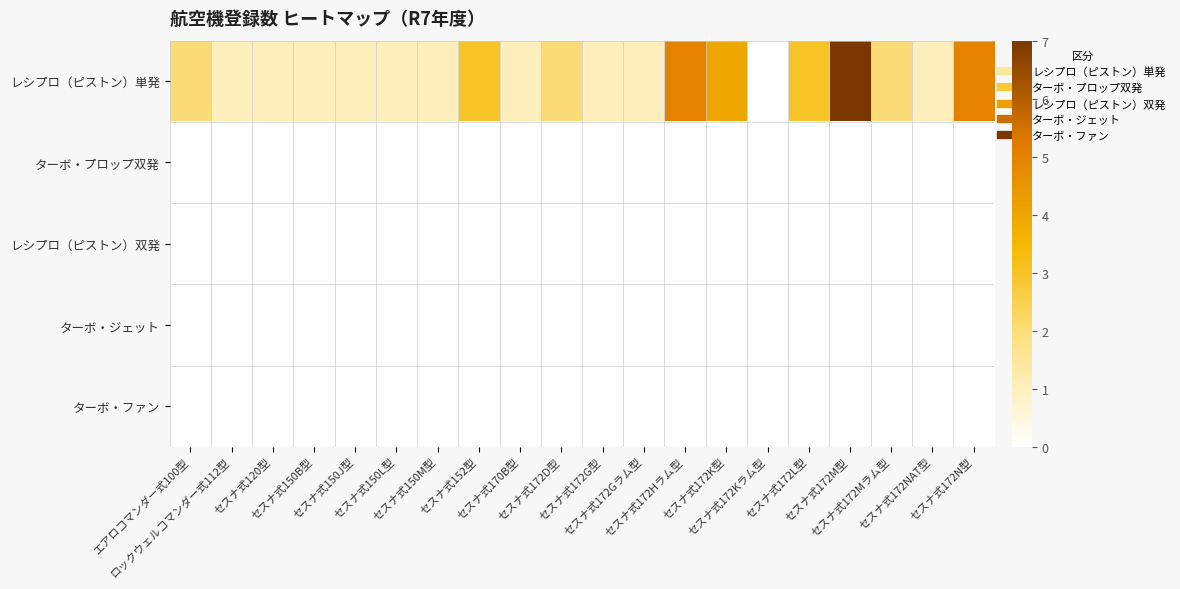

Reading left to right, transcribe all the data shown in this chart.

レシプロ（ピストン）単発: エアロコマンダー式100型=2	ロックウェルコマンダー式112型=1	セスナ式120型=1	セスナ式150B型=1	セスナ式150J型=1	セスナ式150L型=1	セスナ式150M型=1	セスナ式152型=3	セスナ式170B型=1	セスナ式172D型=2	セスナ式172G型=1	セスナ式172Gラム型=1	セスナ式172Hラム型=5	セスナ式172K型=4	セスナ式172Kラム型=0	セスナ式172L型=3	セスナ式172M型=7	セスナ式172Mラム型=2	セスナ式172NAT型=1	セスナ式172N型=5
ターボ・プロップ双発: エアロコマンダー式100型=0	ロックウェルコマンダー式112型=0	セスナ式120型=0	セスナ式150B型=0	セスナ式150J型=0	セスナ式150L型=0	セスナ式150M型=0	セスナ式152型=0	セスナ式170B型=0	セスナ式172D型=0	セスナ式172G型=0	セスナ式172Gラム型=0	セスナ式172Hラム型=0	セスナ式172K型=0	セスナ式172Kラム型=0	セスナ式172L型=0	セスナ式172M型=0	セスナ式172Mラム型=0	セスナ式172NAT型=0	セスナ式172N型=0
レシプロ（ピストン）双発: エアロコマンダー式100型=0	ロックウェルコマンダー式112型=0	セスナ式120型=0	セスナ式150B型=0	セスナ式150J型=0	セスナ式150L型=0	セスナ式150M型=0	セスナ式152型=0	セスナ式170B型=0	セスナ式172D型=0	セスナ式172G型=0	セスナ式172Gラム型=0	セスナ式172Hラム型=0	セスナ式172K型=0	セスナ式172Kラム型=0	セスナ式172L型=0	セスナ式172M型=0	セスナ式172Mラム型=0	セスナ式172NAT型=0	セスナ式172N型=0
ターボ・ジェット: エアロコマンダー式100型=0	ロックウェルコマンダー式112型=0	セスナ式120型=0	セスナ式150B型=0	セスナ式150J型=0	セスナ式150L型=0	セスナ式150M型=0	セスナ式152型=0	セスナ式170B型=0	セスナ式172D型=0	セスナ式172G型=0	セスナ式172Gラム型=0	セスナ式172Hラム型=0	セスナ式172K型=0	セスナ式172Kラム型=0	セスナ式172L型=0	セスナ式172M型=0	セスナ式172Mラム型=0	セスナ式172NAT型=0	セスナ式172N型=0
ターボ・ファン: エアロコマンダー式100型=0	ロックウェルコマンダー式112型=0	セスナ式120型=0	セスナ式150B型=0	セスナ式150J型=0	セスナ式150L型=0	セスナ式150M型=0	セスナ式152型=0	セスナ式170B型=0	セスナ式172D型=0	セスナ式172G型=0	セスナ式172Gラム型=0	セスナ式172Hラム型=0	セスナ式172K型=0	セスナ式172Kラム型=0	セスナ式172L型=0	セスナ式172M型=0	セスナ式172Mラム型=0	セスナ式172NAT型=0	セスナ式172N型=0